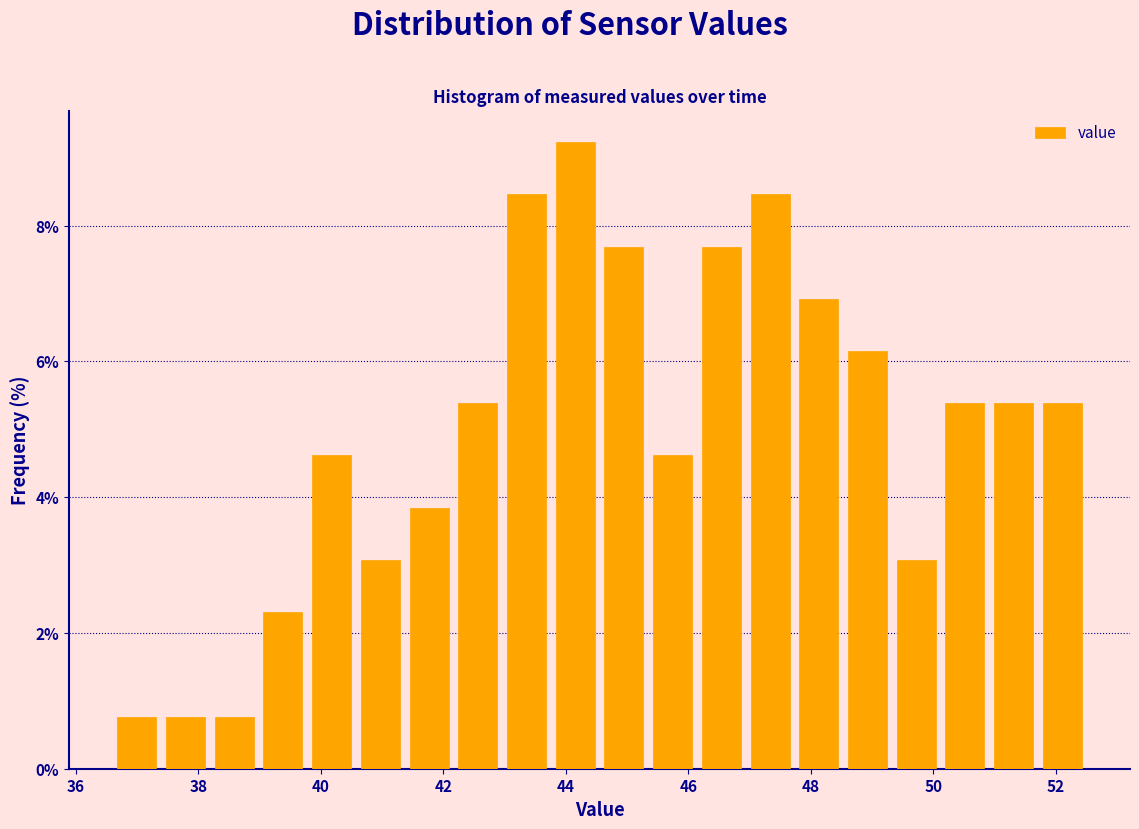

Around what value on the x-axis is the tallest bar? Give the approximate position of its centre, as read against the axis.

44.2